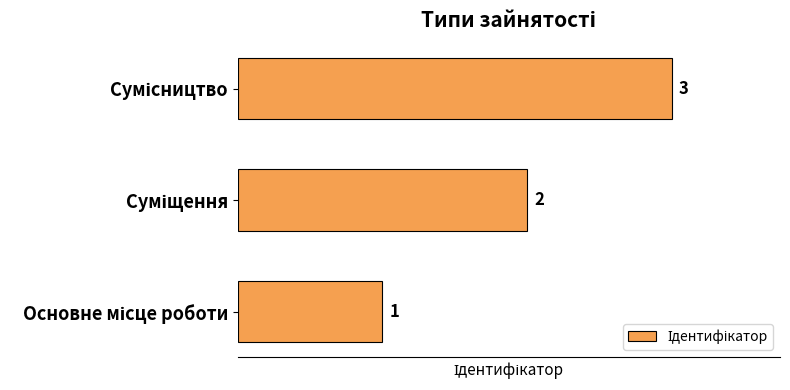

Count the values in the range 1 to 3.

3